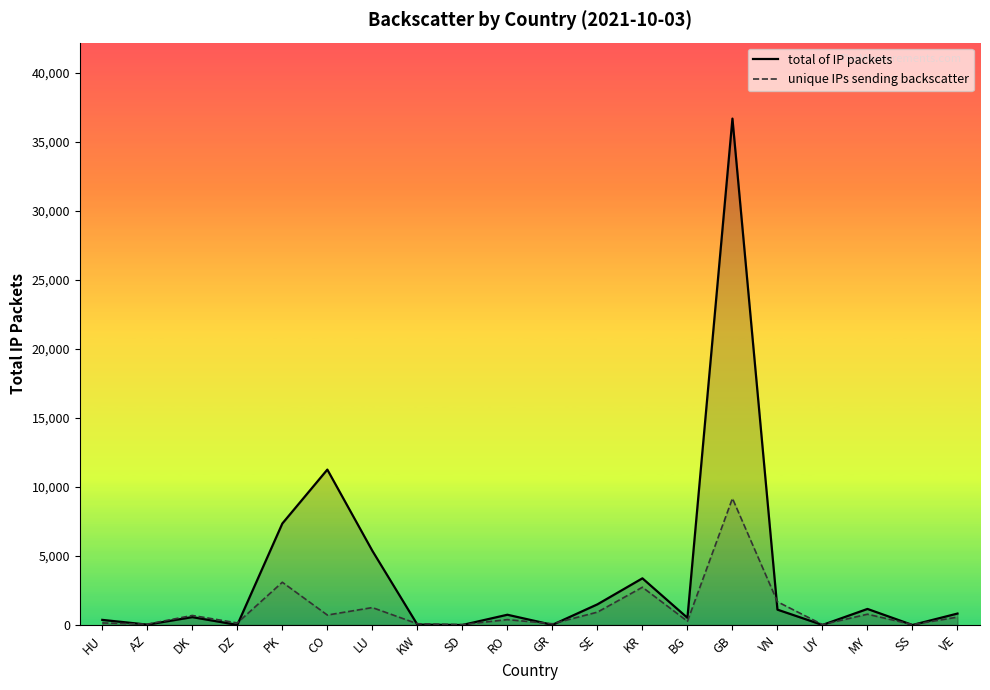

Which series has the widest spread of values?

total of IP packets